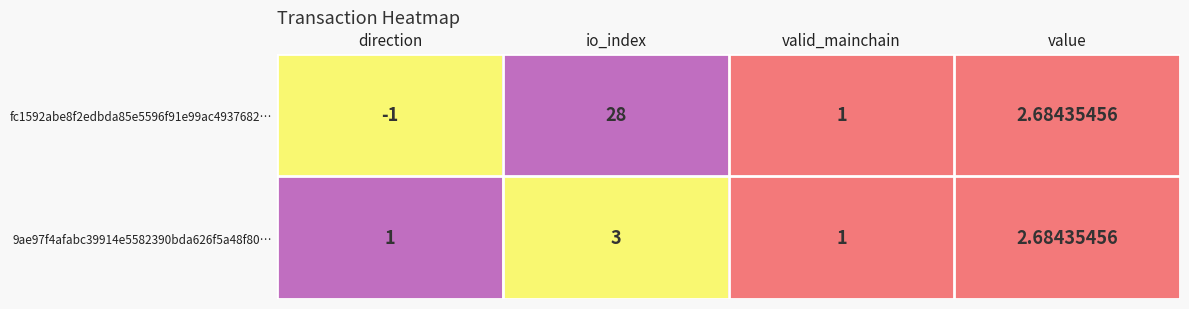

At which label does 9ae97f4afabc39914e5582390bda626f5a48f80… first exceed 2?

io_index